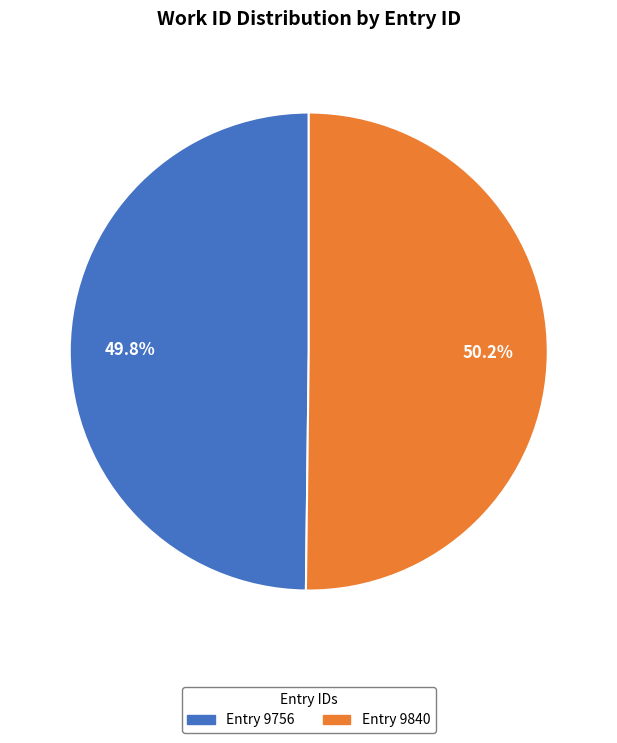

Is there a majority slice in this chart?

Yes